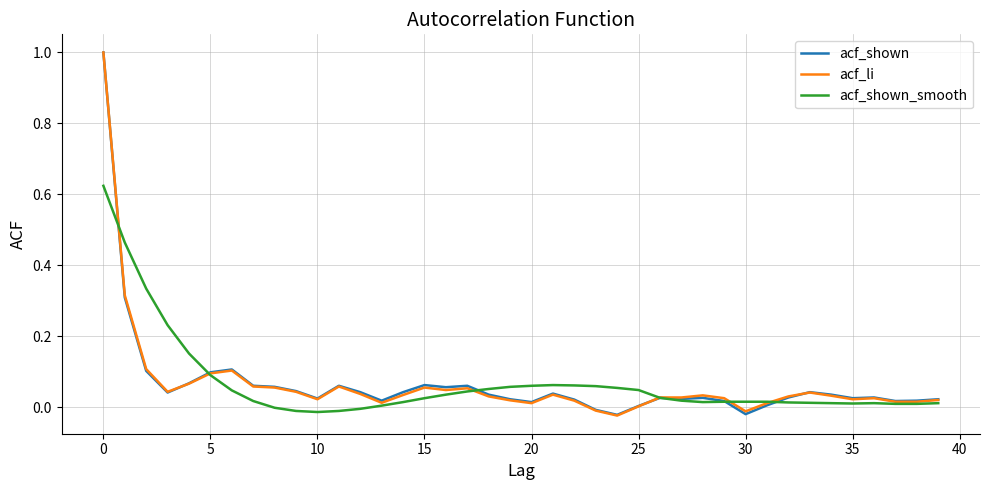

Rank the series by their average value, from lowest to highest.

acf_li, acf_shown, acf_shown_smooth